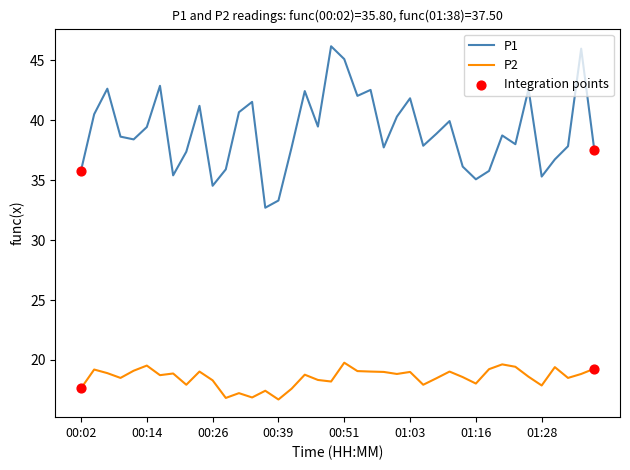

Which series has the largest total across all categories?

P1